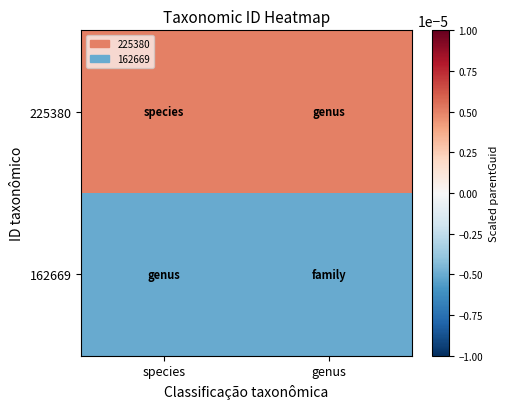

Rank the series at genus from lowest to highest value.

162669, 225380